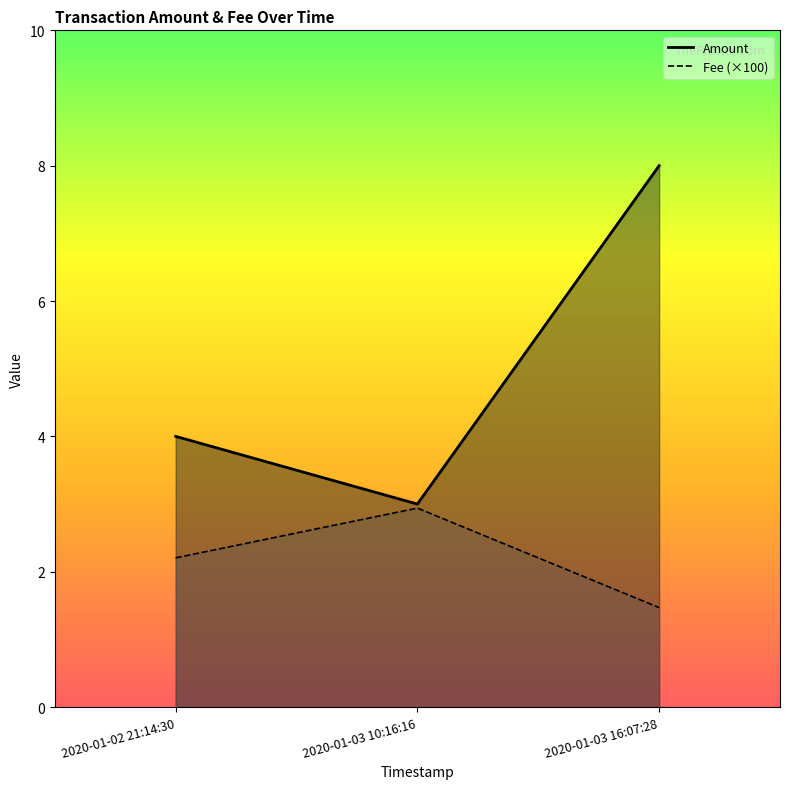

True or false: Amount has a value of 2.4 at 2020-01-03 16:07:28.

False